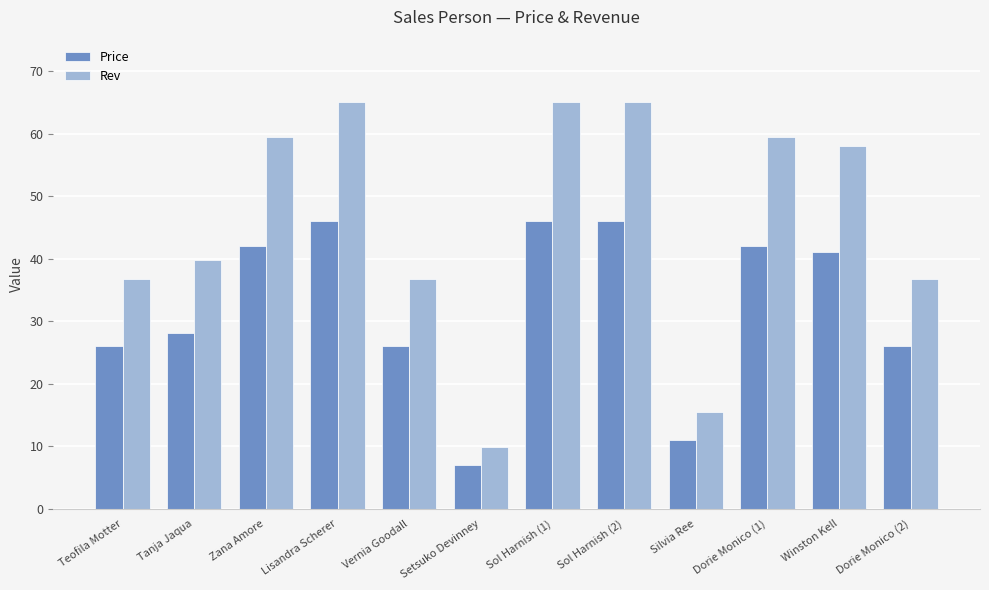

Which series changed the most between Tanja Jaqua and Sol Harnish (1)?

Rev